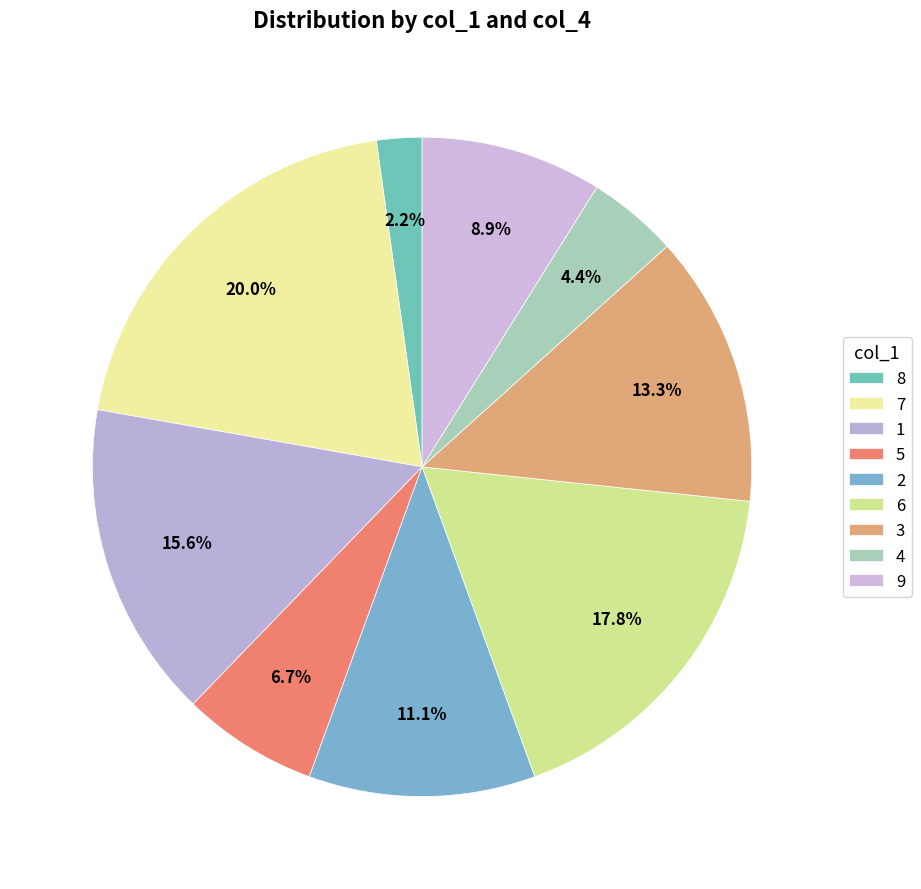

True or false: 8 accounts for 12% of the total.

False